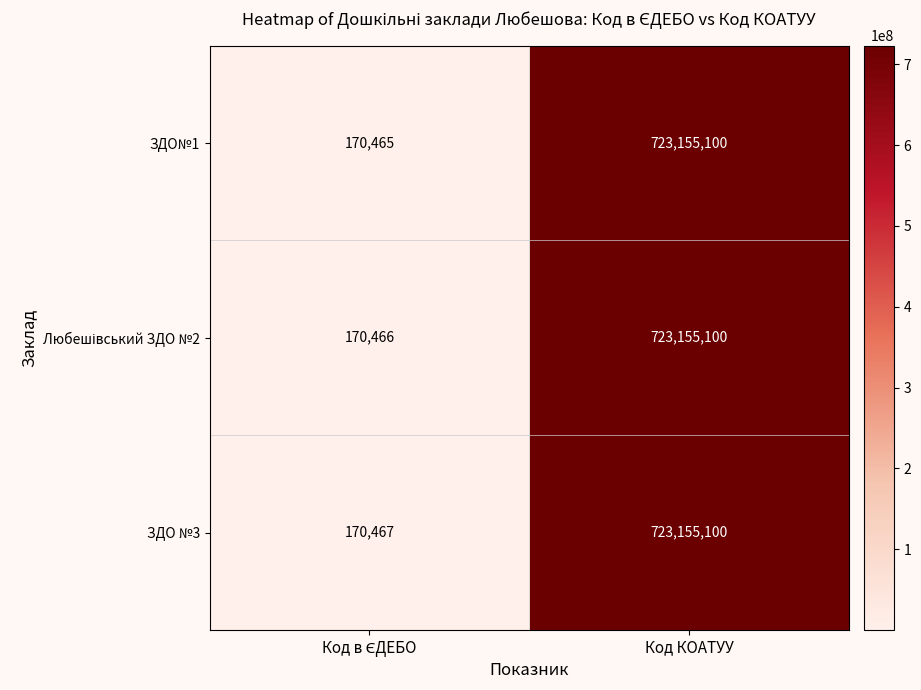

What is the sum of all ЗДО№1 values?

723325565